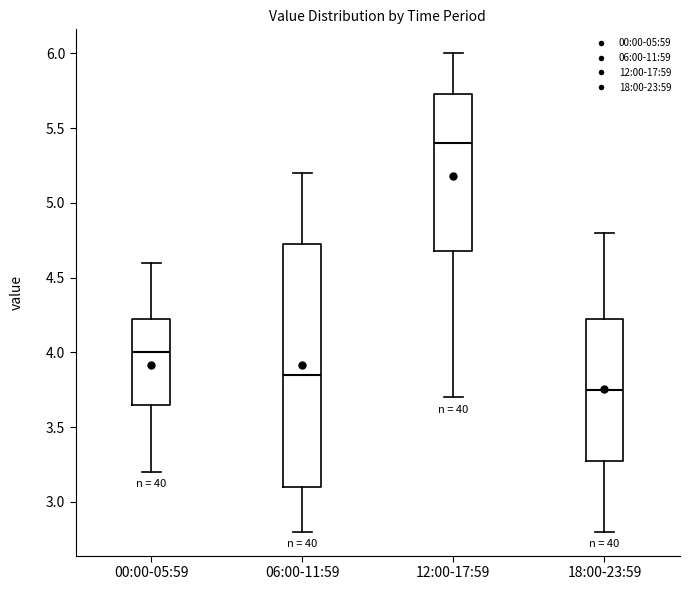

Reading left to right, read every box against the y-axis: the position of its median line, the range the box covers, and the ends of its whiskers. The values are not printed on the chart, so give them approximately, as read against the axis.

00:00-05:59: median 4.00, box 3.65 to 4.25, whiskers 3.20 to 4.60
06:00-11:59: median 3.85, box 3.10 to 4.75, whiskers 2.80 to 5.20
12:00-17:59: median 5.40, box 4.70 to 5.75, whiskers 3.70 to 6.00
18:00-23:59: median 3.75, box 3.30 to 4.25, whiskers 2.80 to 4.80